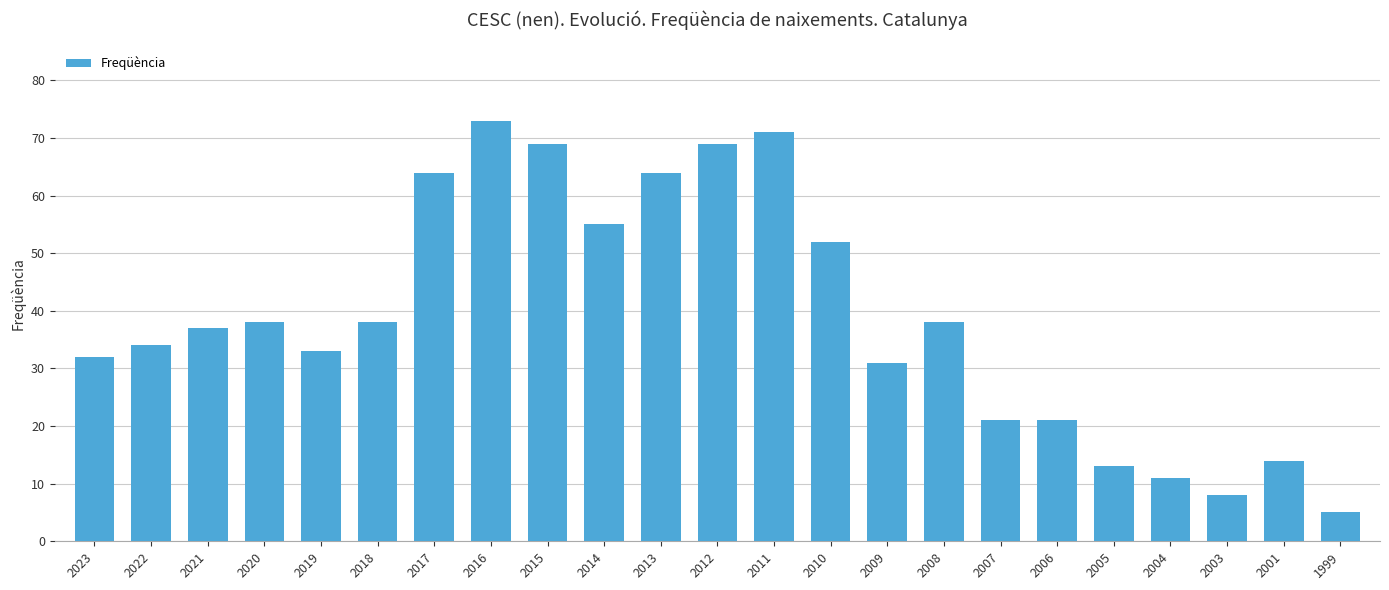

Are the bars grouped side by side (vs. stacked)?

No